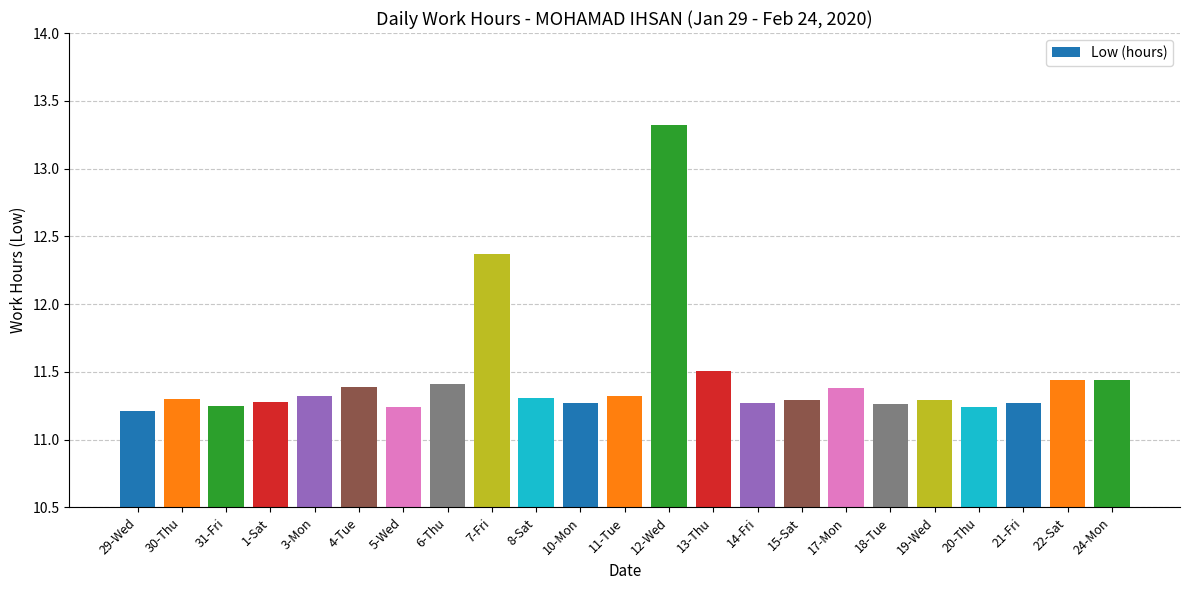

Where is the data nearest to the value 12?

7-Fri